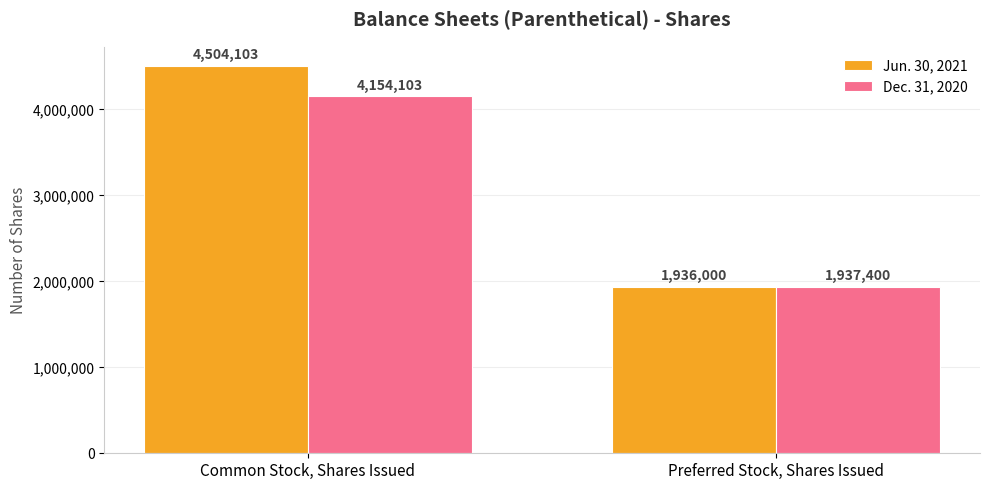

Is the value of Dec. 31, 2020 at Common Stock, Shares Issued greater than the value of Jun. 30, 2021 at Common Stock, Shares Issued?

No